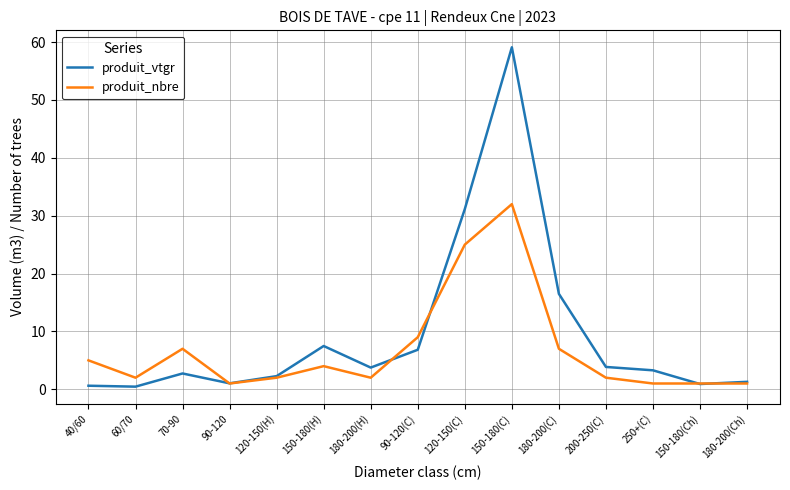

True or false: produit_nbre and produit_vtgr cross at least once.

True